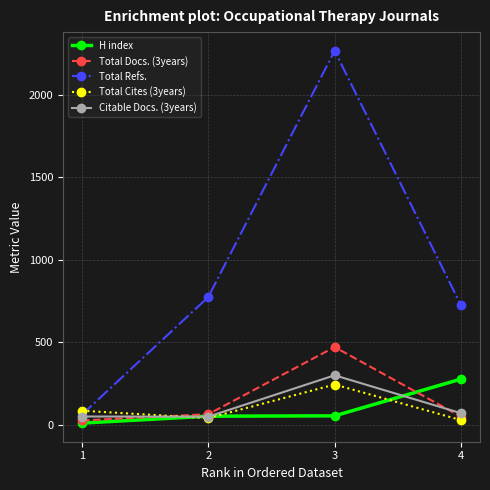

The value of Total Refs. at 3 is 2268. True or false?

True